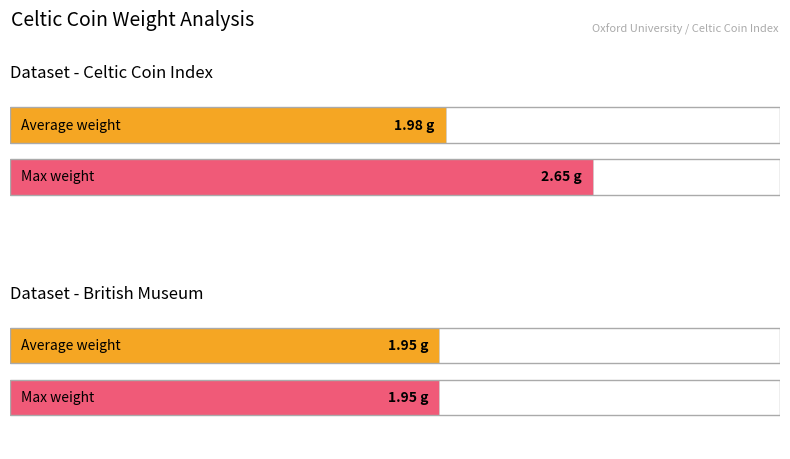

Reading left to right, what are all the values shown in this chart?

Average weight (g): Celtic Coin Index=2.0	British Museum=1.9
Max weight (g): Celtic Coin Index=2.6	British Museum=1.9